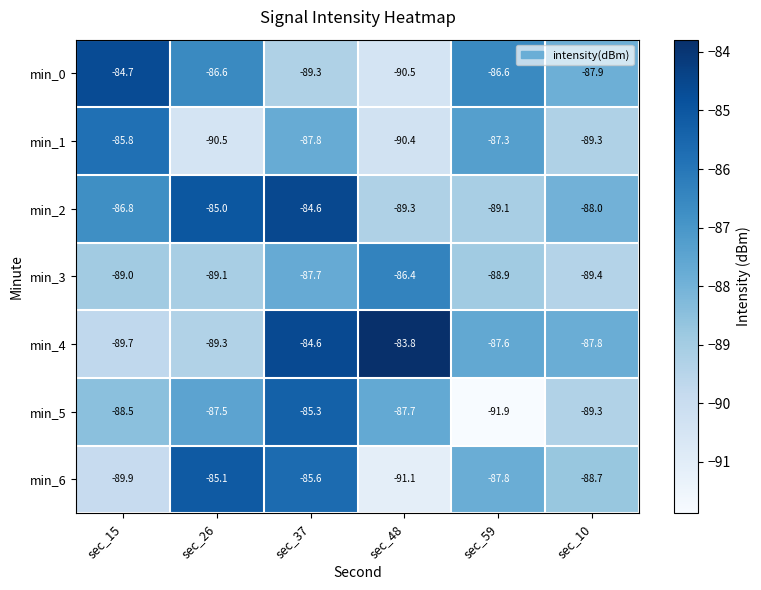

At which category does the chart reach its minimum across all series?

sec_59